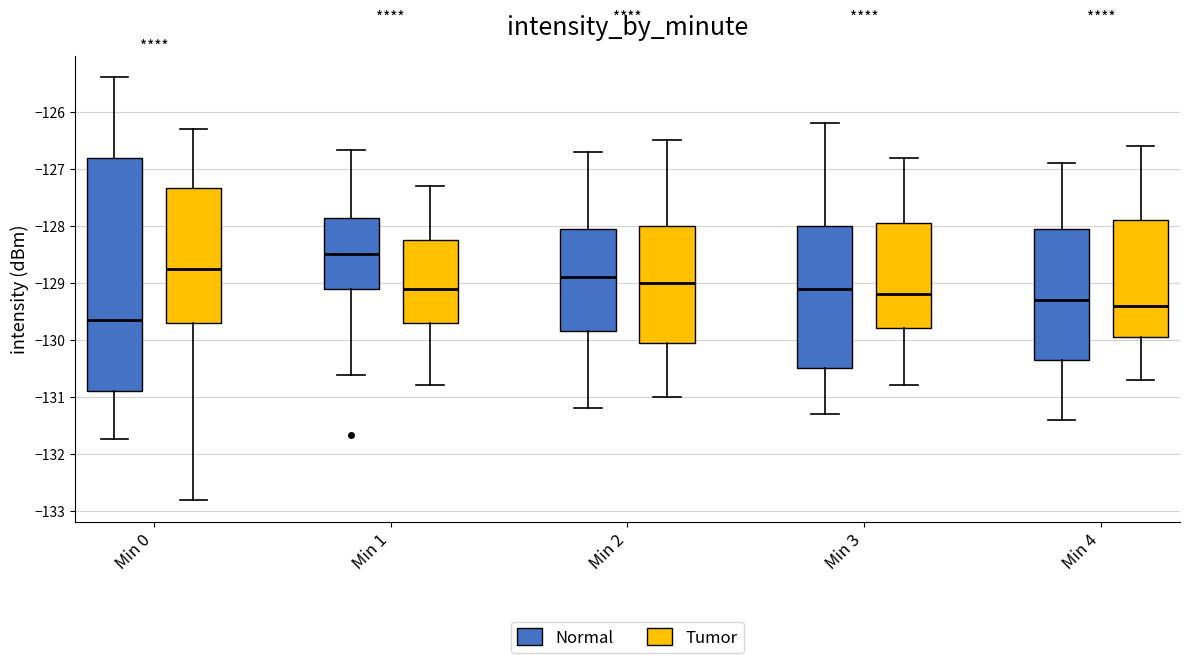

Where does the lower whisker of the box for Min 2 (Tumor) end on the y-axis? The values are not printed on the chart, so give them approximately, as read against the axis.

-131.0